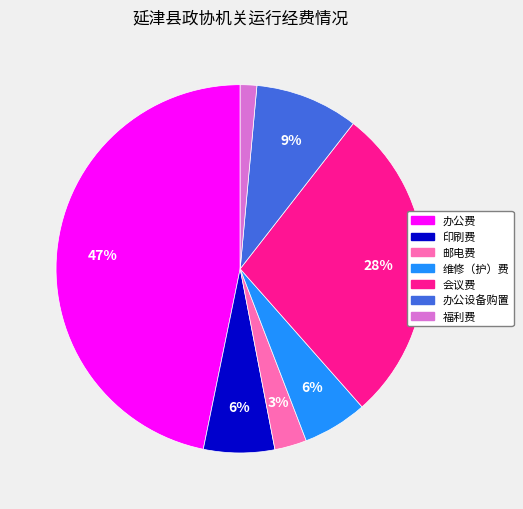

To the nearest percent, what is the difference between the 会议费 and 维修（护）费 slice percentages?

22%